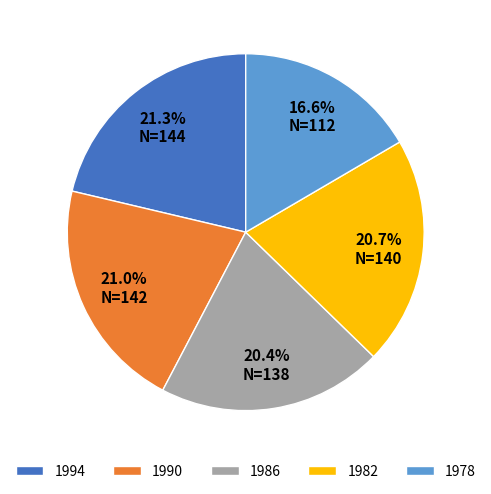

What portion of the pie excludes 1986?

79.6%